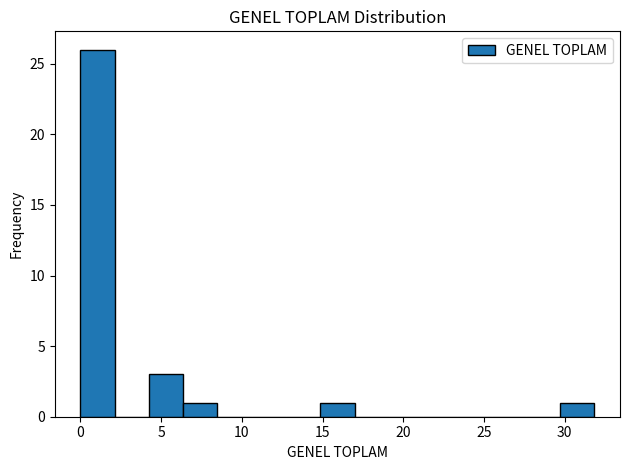

What is the height of the bar covering 4.0 to 6.5 on the x-axis? Neither the bar edges nor the heights are printed on the chart, so give them approximately, as read against the axes.

3